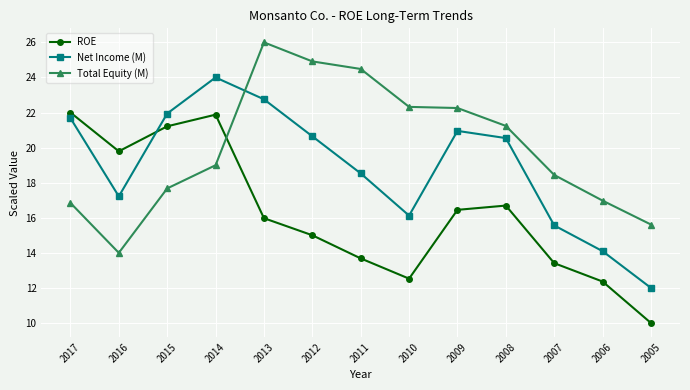

What is the value of the Total Equity (M) point at the 6th from the left?

24.9